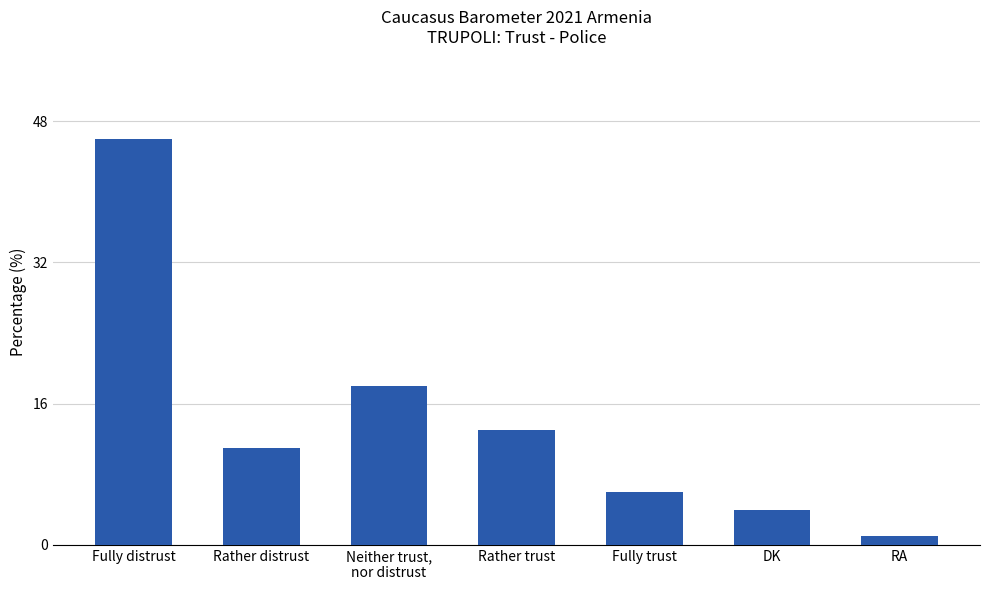

True or false: the data shows 6 at Fully trust.

True